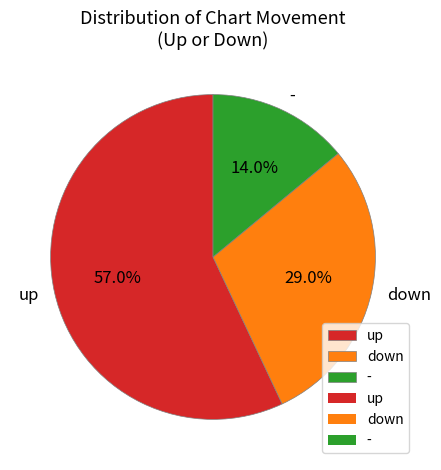

True or false: down accounts for 15% of the total.

False